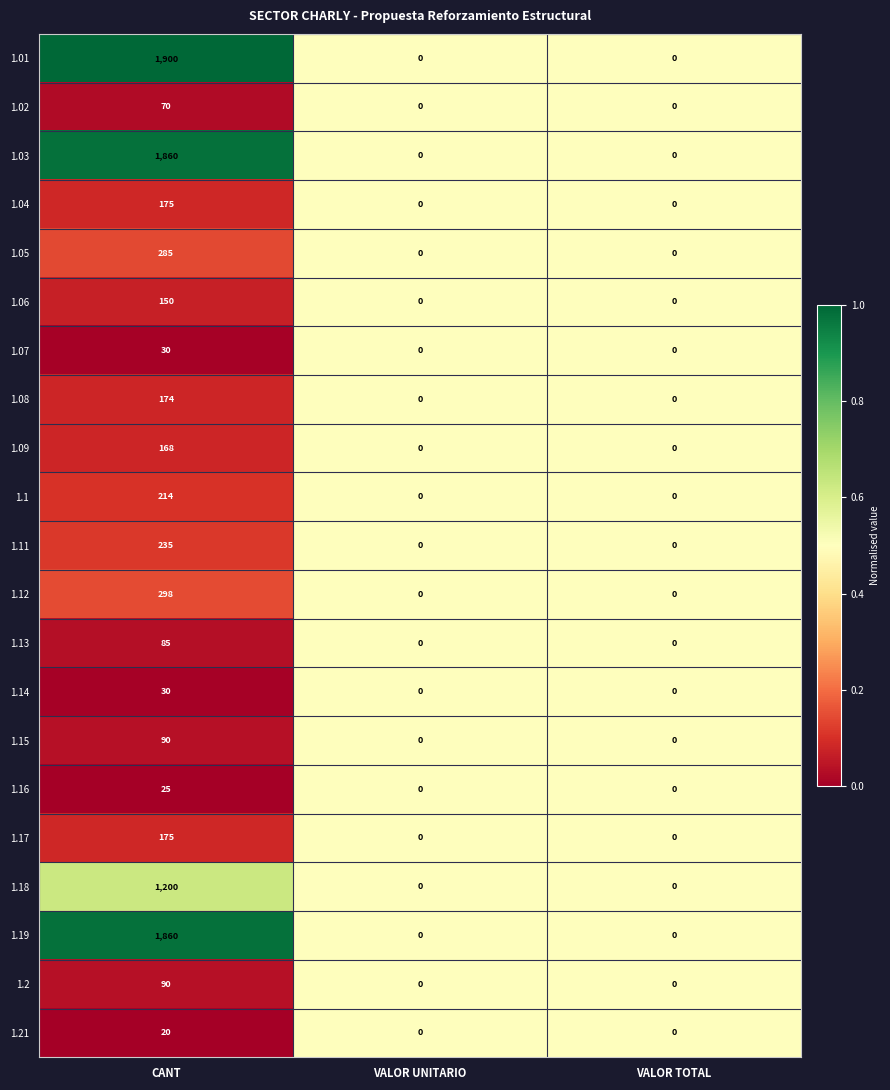

The value of 1.15 at VALOR TOTAL is 32. True or false?

False